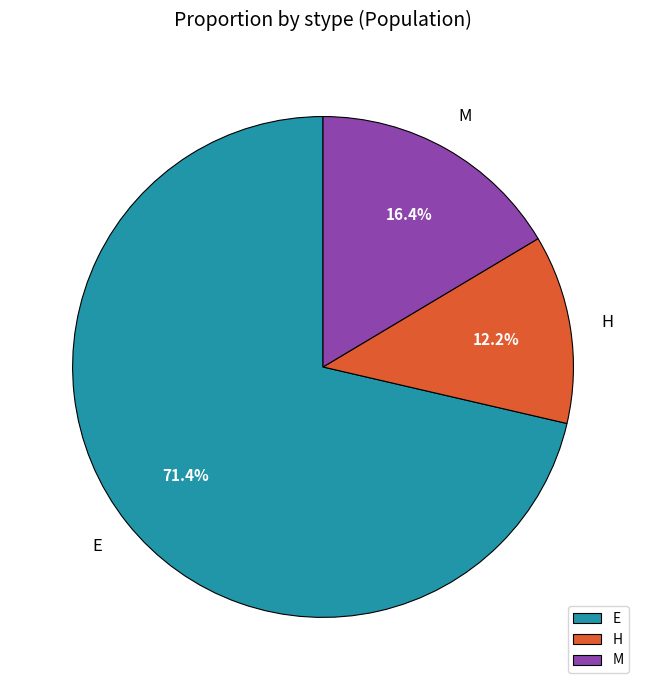

Count the number of slices in the pie.

3